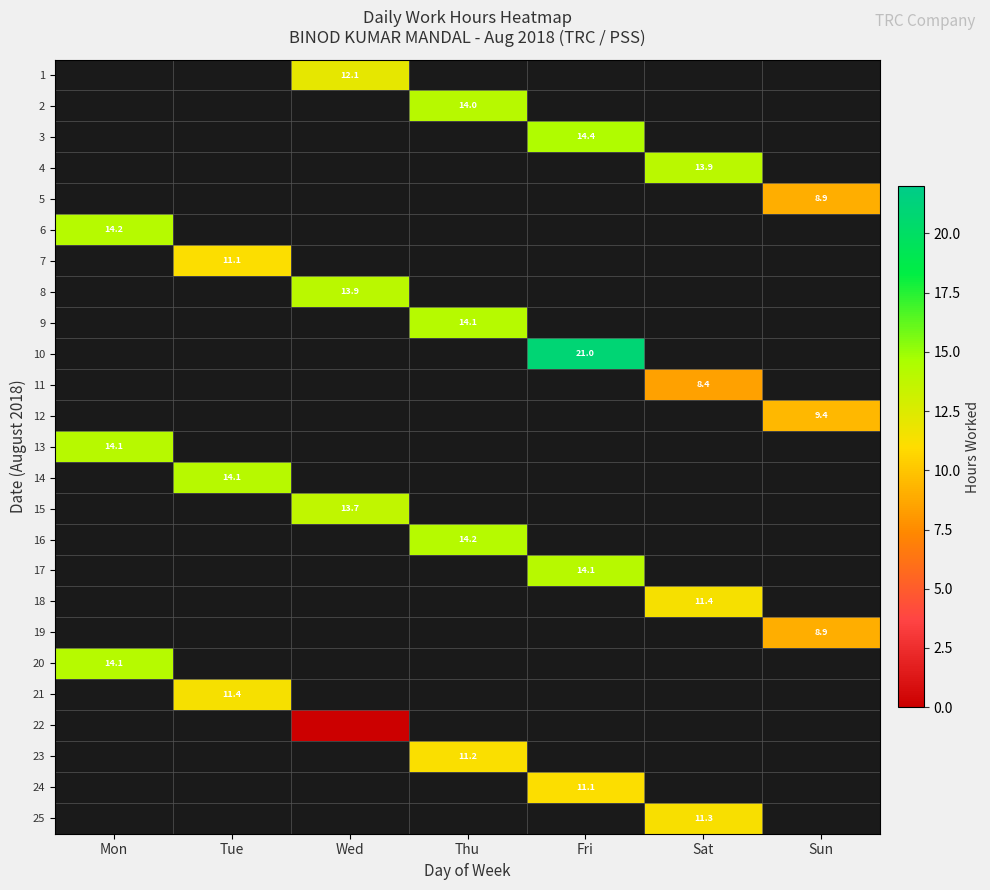

Which series has the widest spread of values?

6